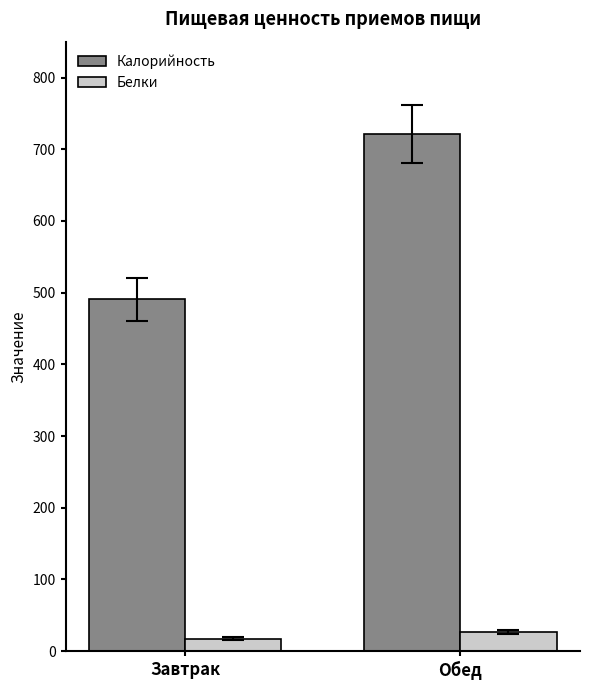

What is the label of the 2nd bar from the right?

Завтрак